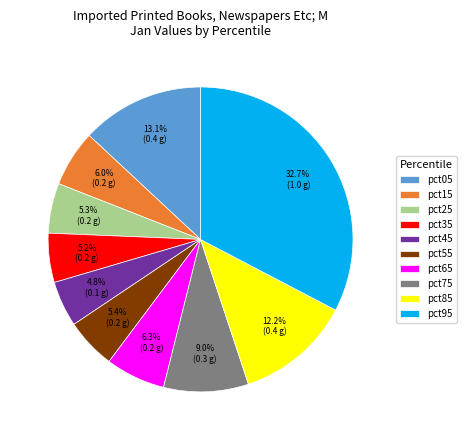

Which has a higher value, pct05 or pct95?

pct95